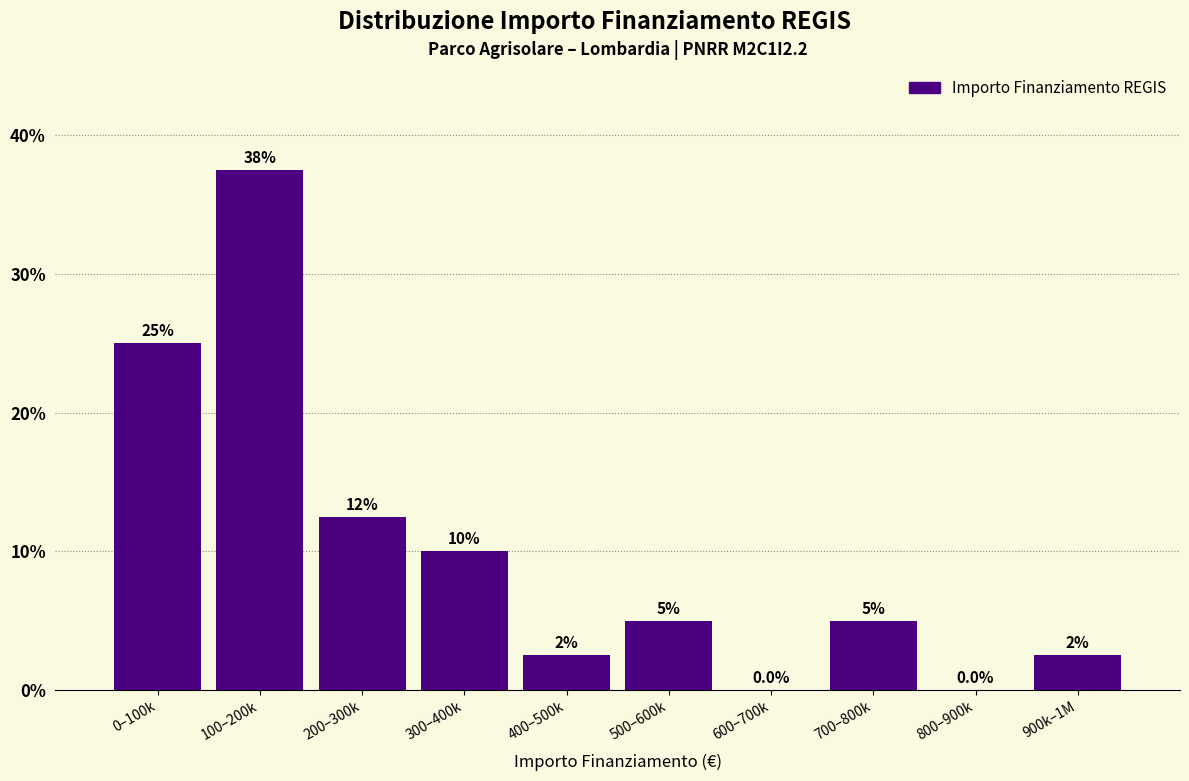

Reading left to right, list all the values displayed in this chart.

0–100k=25.0	100–200k=37.5	200–300k=12.5	300–400k=10.0	400–500k=2.5	500–600k=5.0	600–700k=0.0	700–800k=5.0	800–900k=0.0	900k–1M=2.5